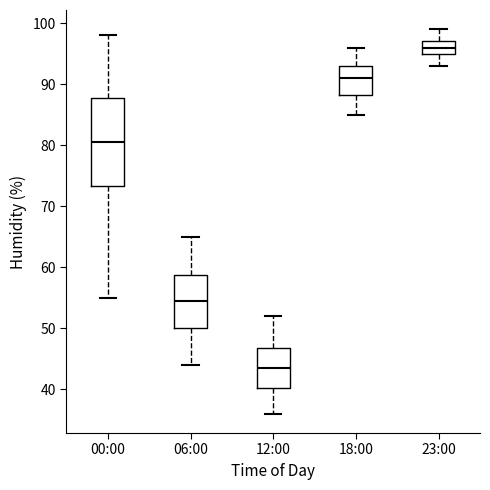

Reading left to right, transcribe this box plot: for each box, give where its median line is, the range the box spans, and where its two whiskers end, as read against the y-axis. The values are not printed on the chart, so give them approximately, as read against the axis.

00:00: median 81, box 73 to 88, whiskers 55 to 98
06:00: median 55, box 50 to 59, whiskers 44 to 65
12:00: median 44, box 40 to 47, whiskers 36 to 52
18:00: median 91, box 88 to 93, whiskers 85 to 96
23:00: median 96, box 95 to 97, whiskers 93 to 99